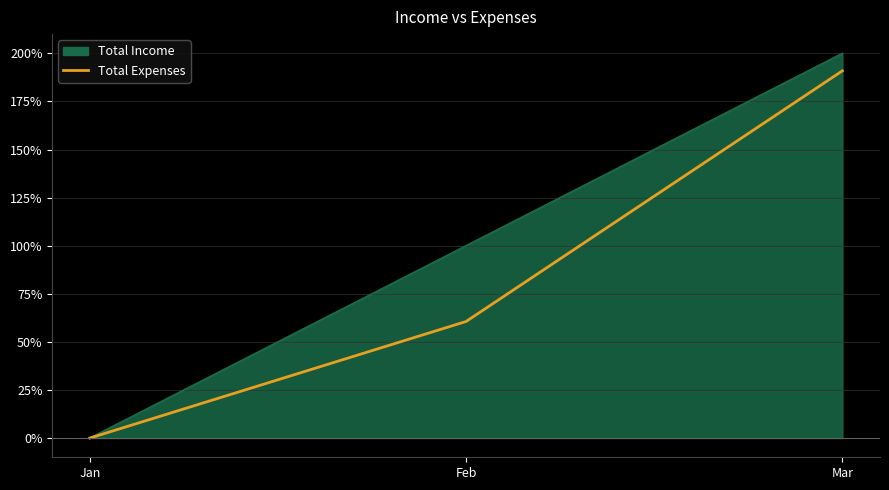

At which label does Total Expenses reach its peak?

Mar